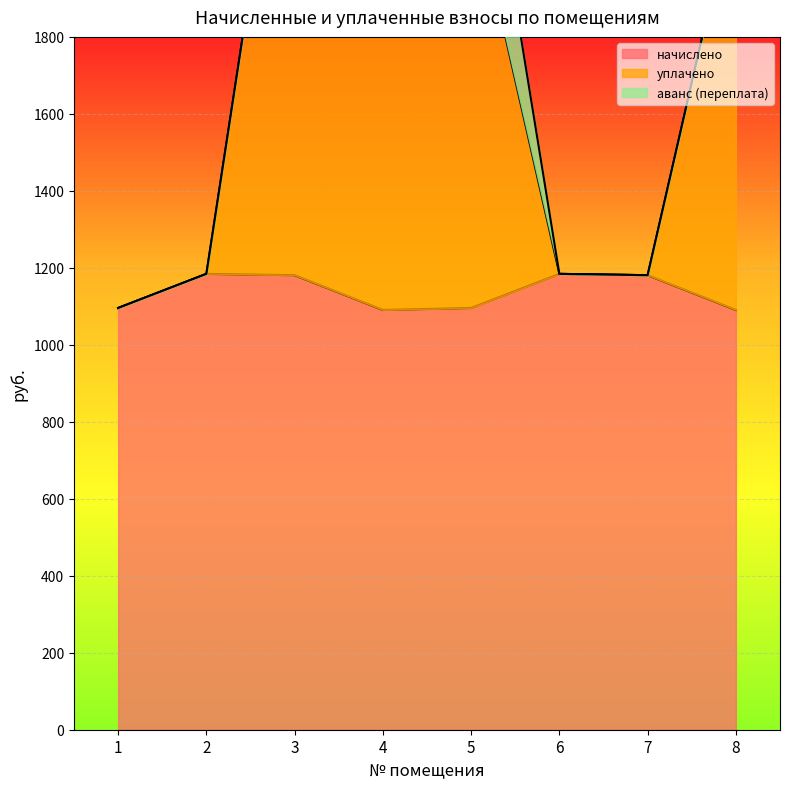

Is the value of уплачено at 5 greater than the value of начислено at 1?

Yes